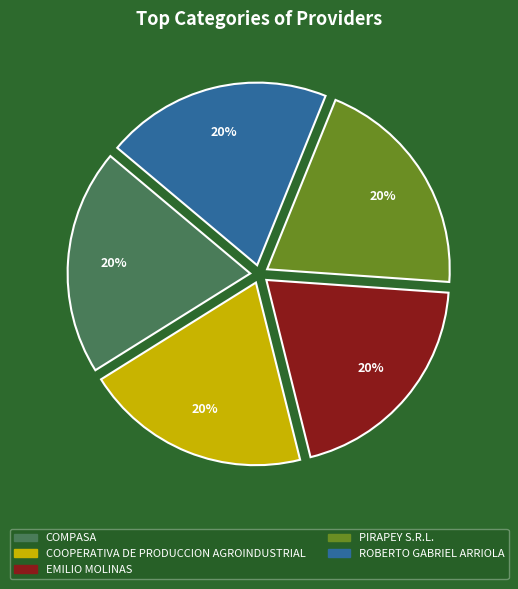

Approximately how many times larger is the value at ROBERTO GABRIEL ARRIOLA compared to PIRAPEY S.R.L.?

1.0